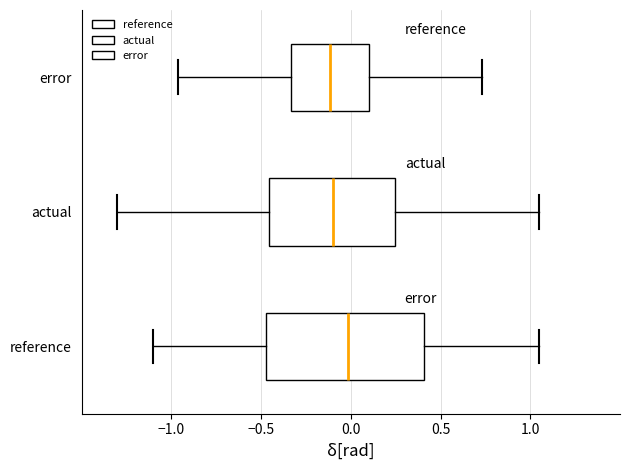

Which box is the widest, from its left edge to its right edge?

reference